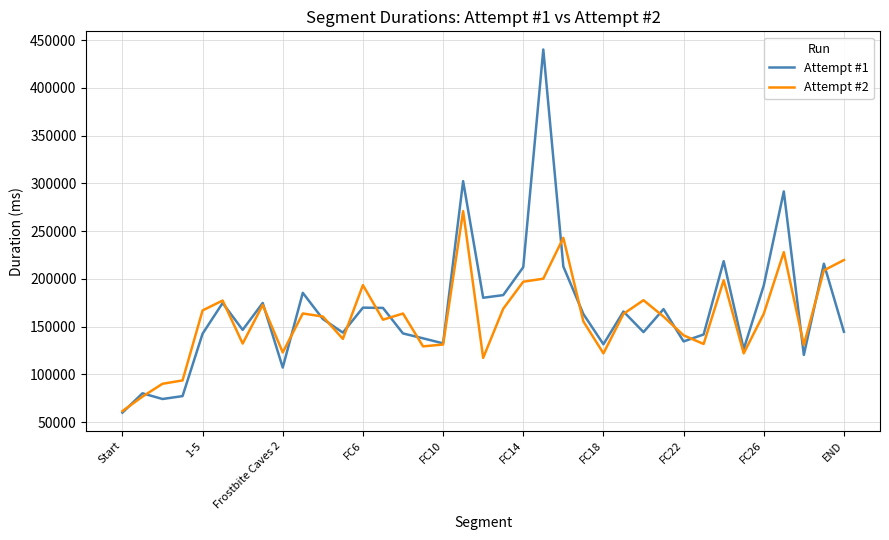

List the series in order of their peak value, lowest first.

Attempt #2, Attempt #1